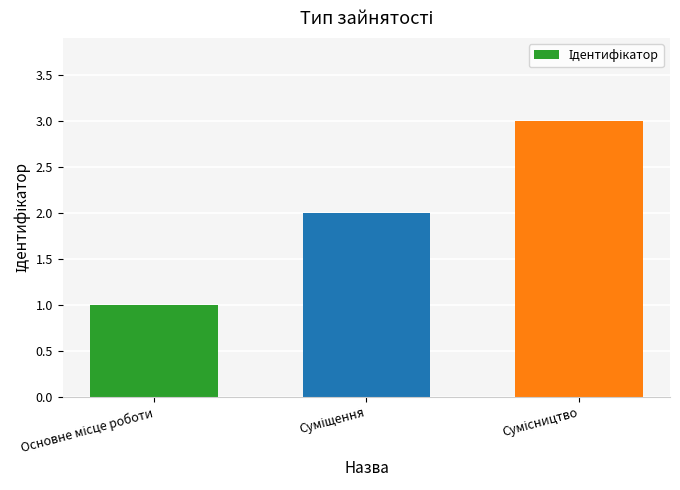

What is the greatest value displayed?

3